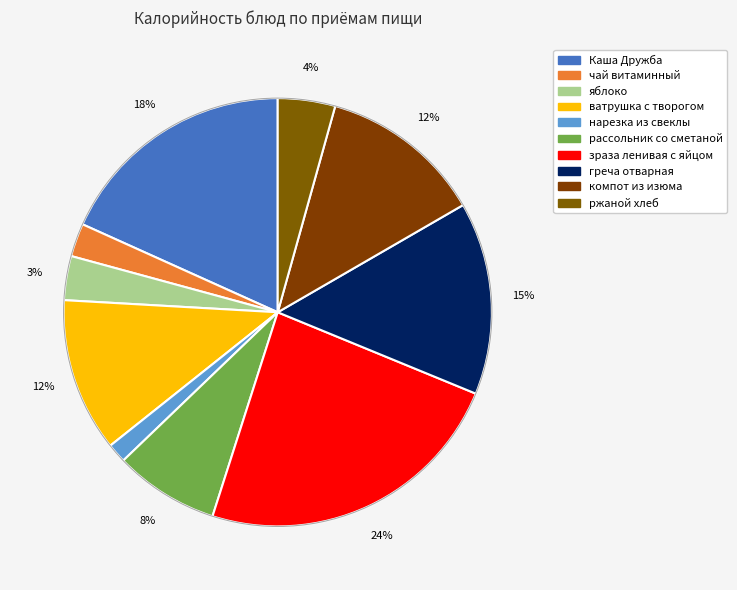

Is it true that Каша Дружба is 23% of the pie?

False